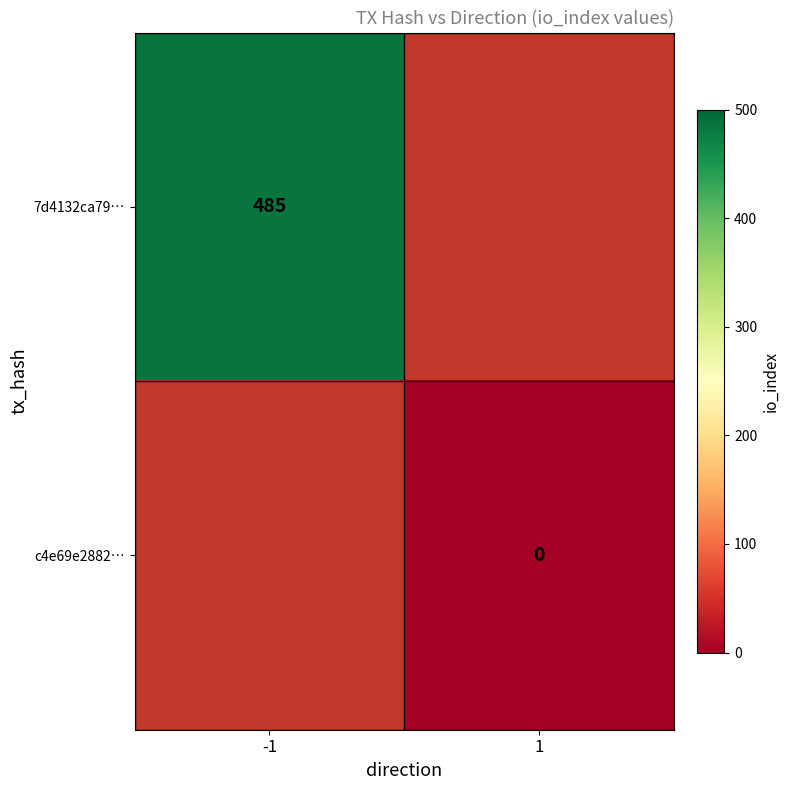

The 7d4132ca79… series shows 485 at -1. True or false?

True